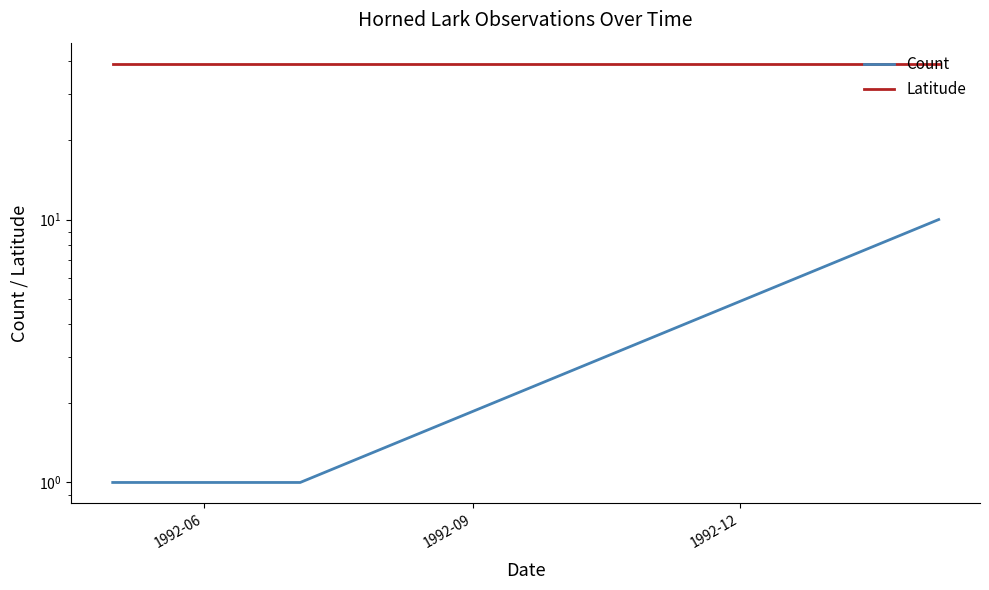

What is the sum of all Count values?

12.0